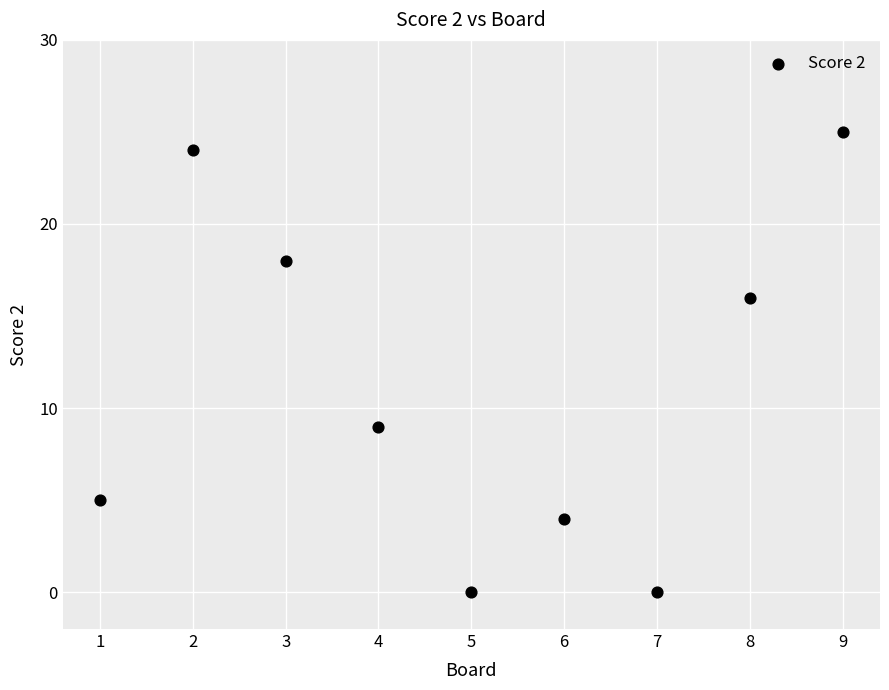

What Y value in the scatter plot is closest to 12?

9